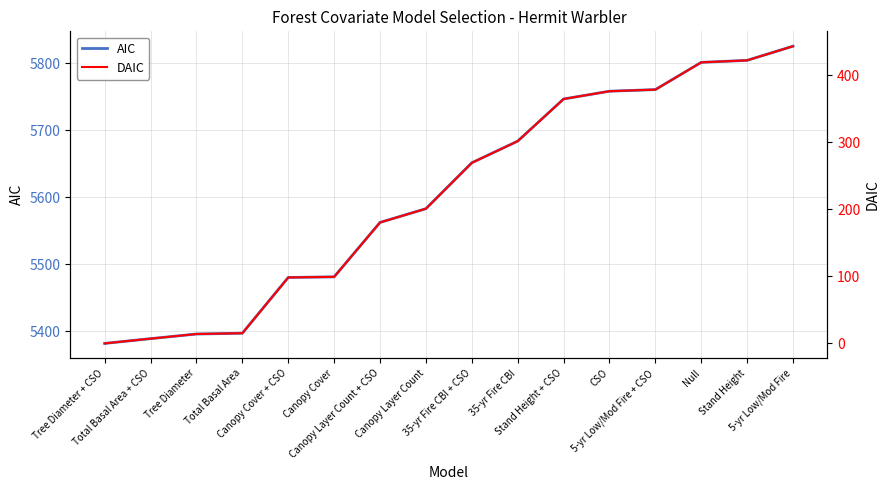

How many lines are shown in the chart?

2